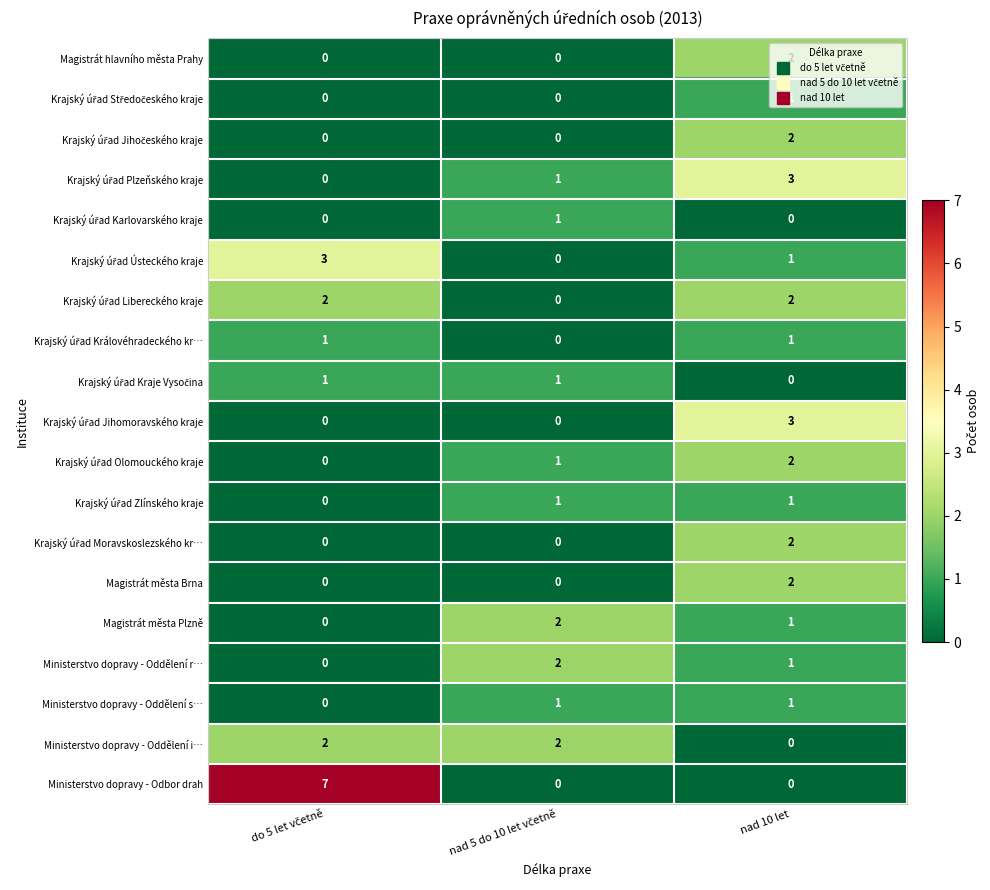

What is the sum of all Ministerstvo dopravy - Oddělení i… values?

4